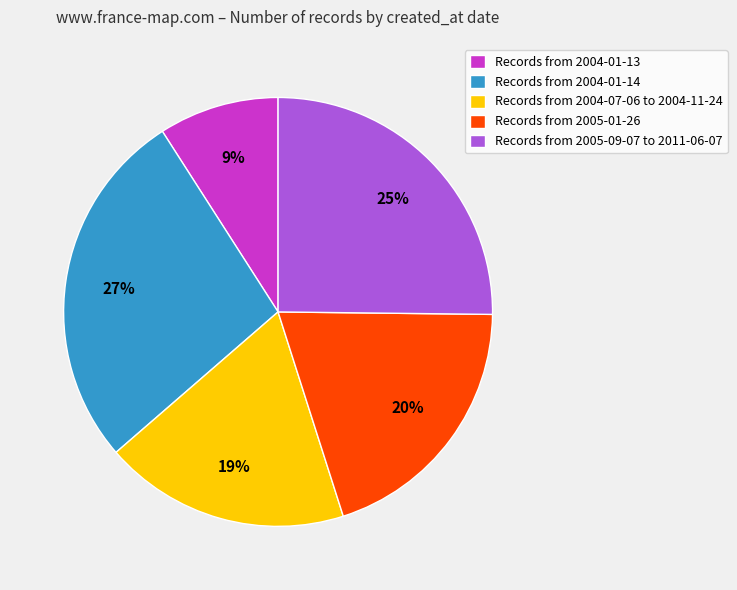

To the nearest percent, what portion does Records from 2004-01-13 represent?

9%